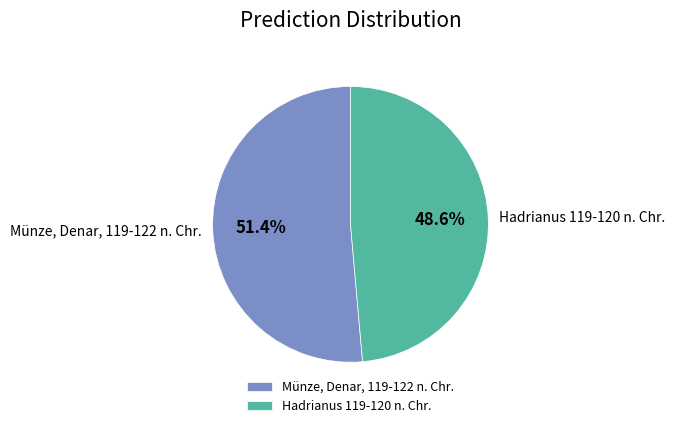

Which category has the biggest portion of the pie?

Münze, Denar, 119-122 n. Chr.